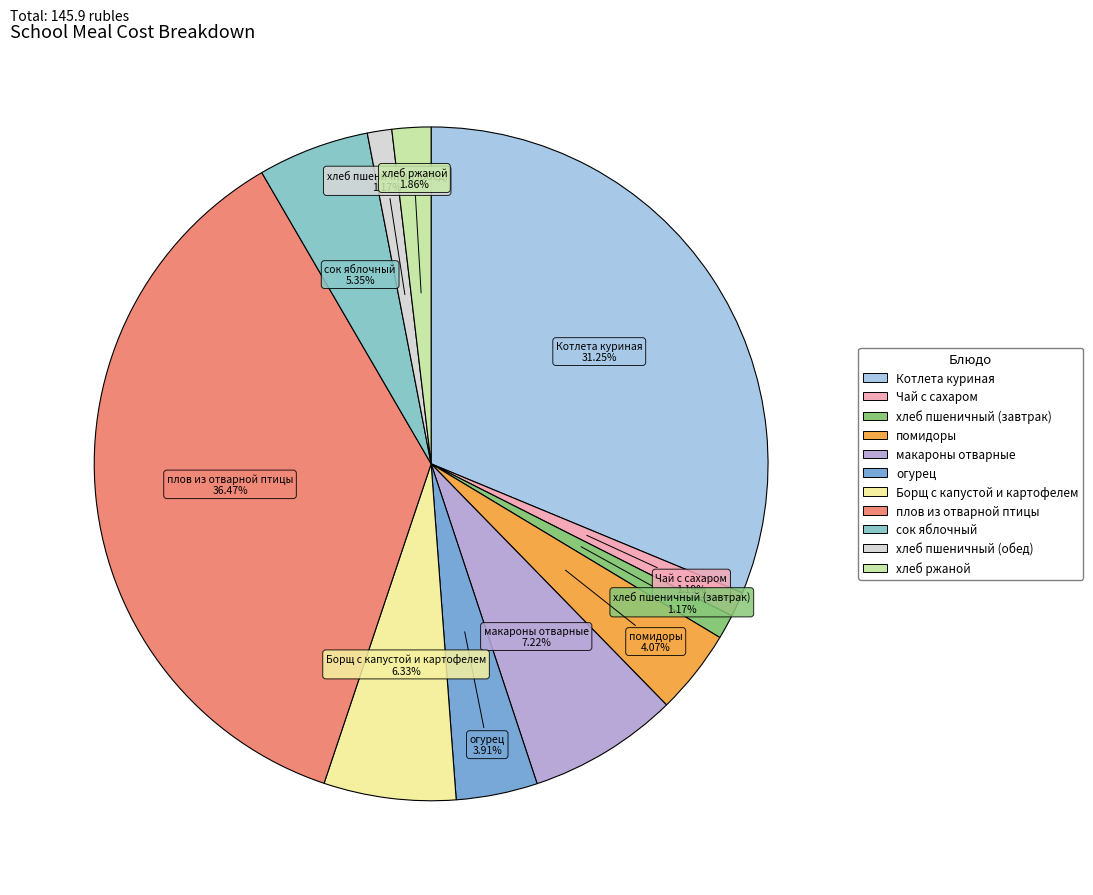

Between сок яблочный and макароны отварные, which is larger?

макароны отварные